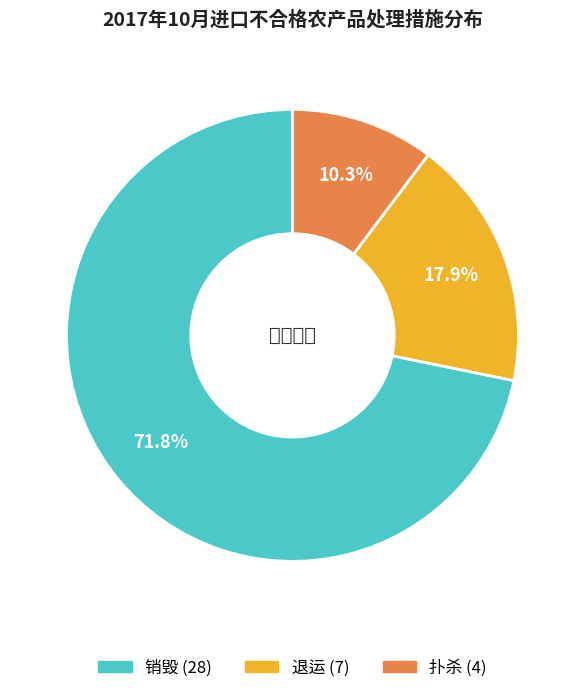

Between 退运 and 销毁, which is larger?

销毁